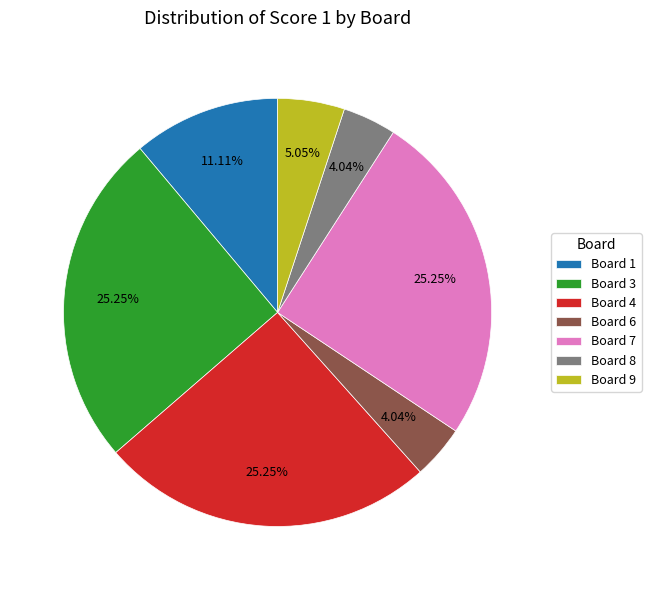

Combined, what portion of the pie is Board 1 and Board 7?

36.4%